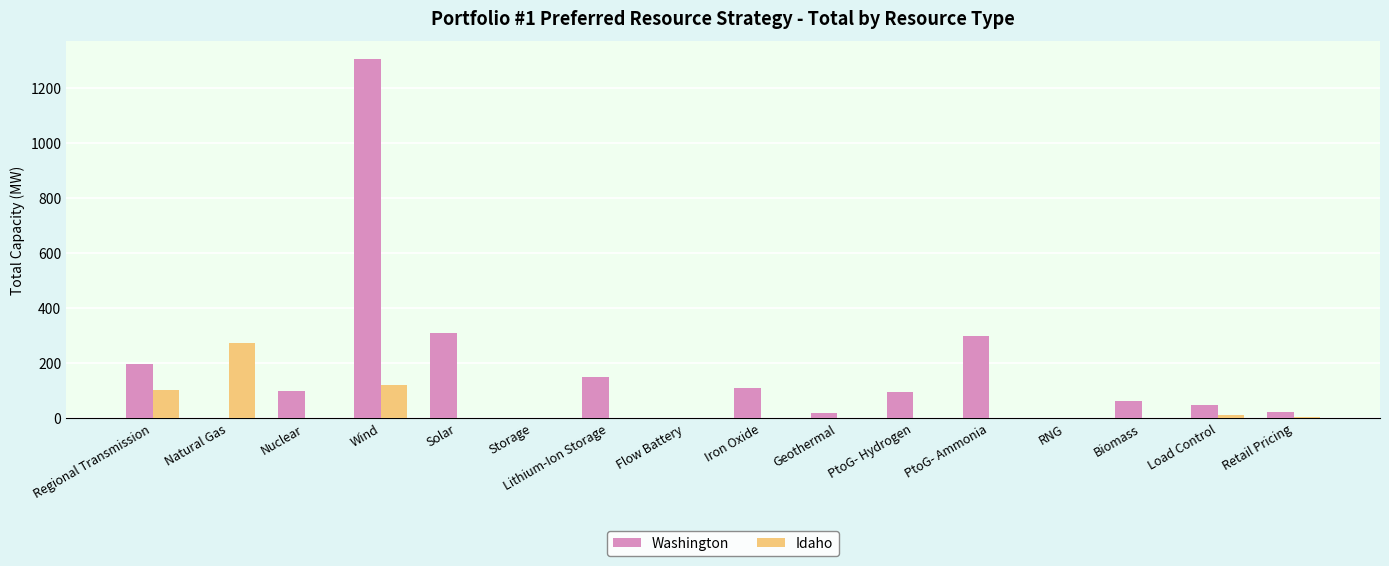

At which category is the sum across all series the highest?

Wind